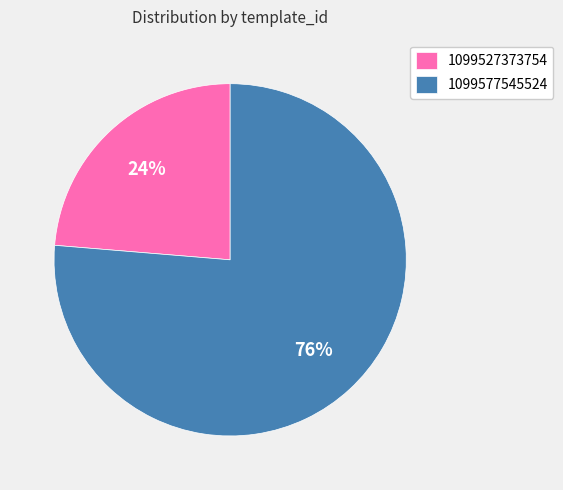

To the nearest percent, what is the combined percentage of 1099577545524 and 1099527373754?

100%